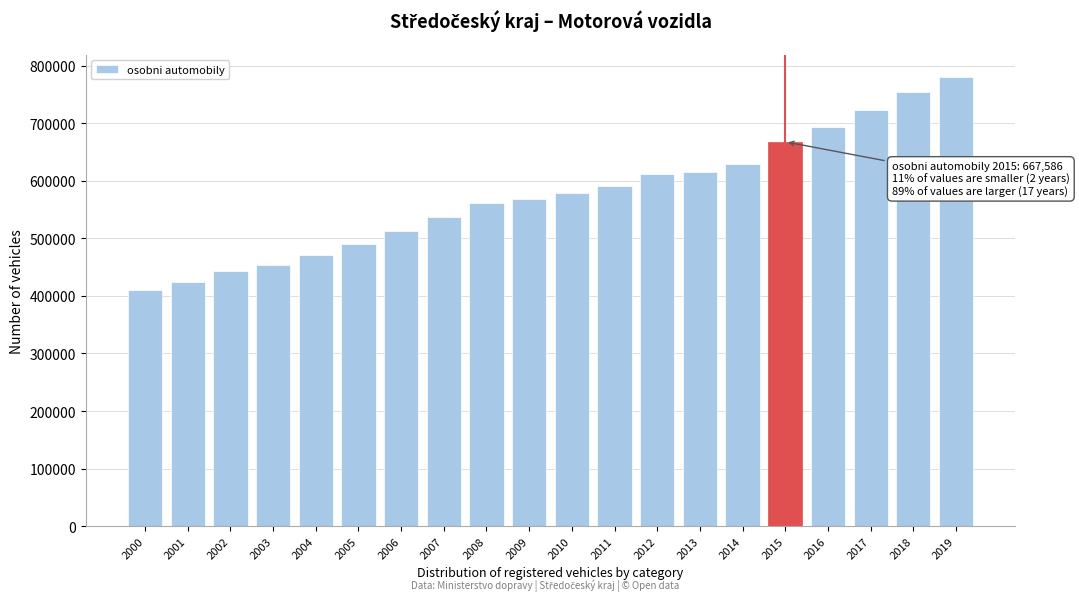

Reading left to right, list all the values displayed in this chart.

2000=410268	2001=424475	2002=443488	2003=453600	2004=470939	2005=490403	2006=513089	2007=537582	2008=561609	2009=567862	2010=578338	2011=591186	2012=611662	2013=615988	2014=629390	2015=667586	2016=693799	2017=723551	2018=753259	2019=779836